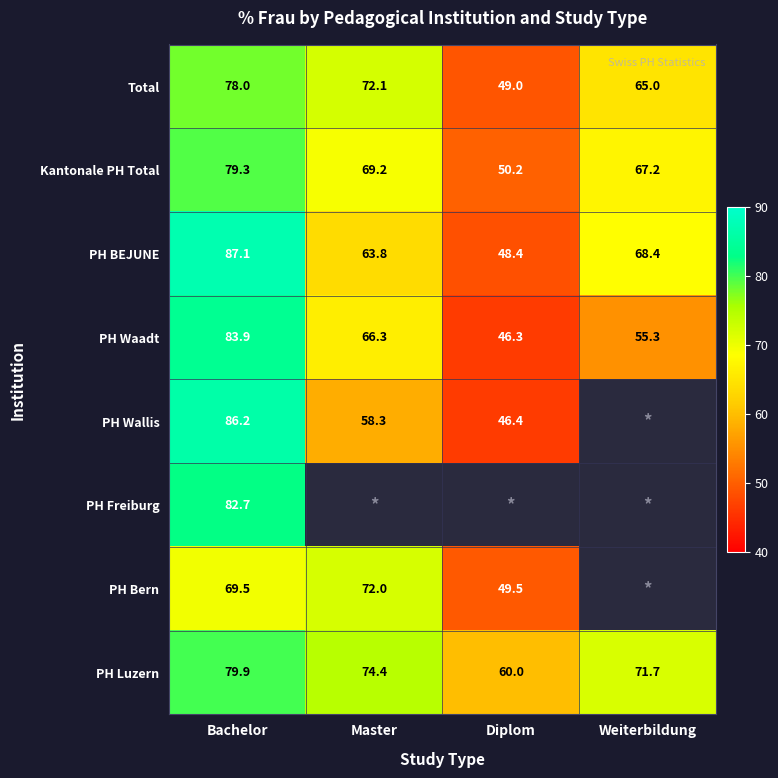

Between Bachelor and Diplom, which is larger?

Bachelor